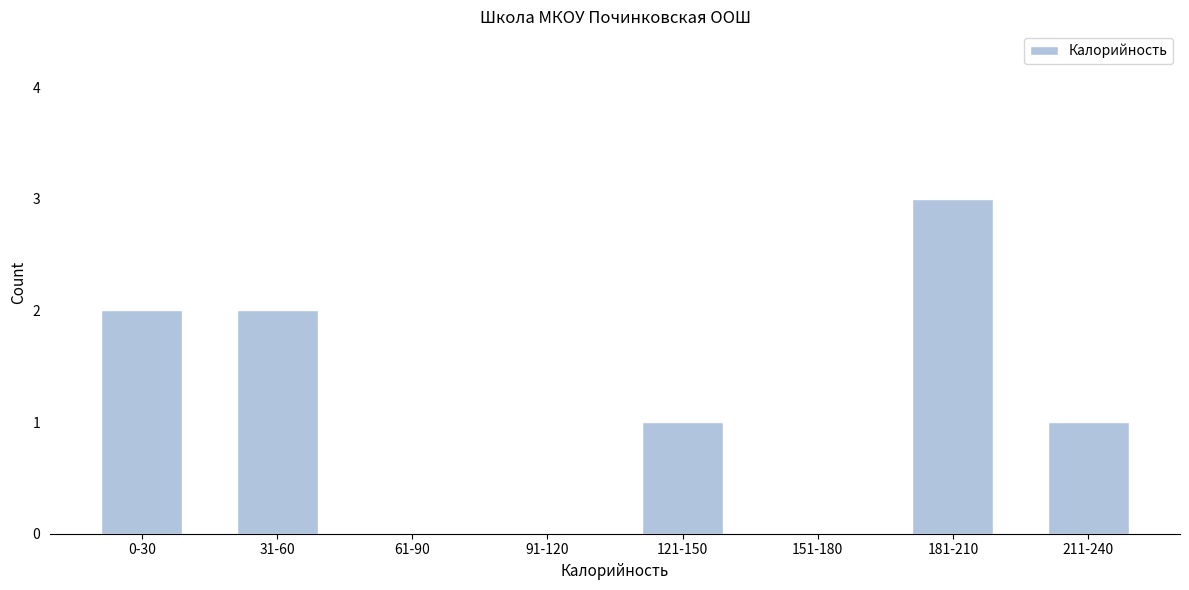

Reading left to right, what are all the values shown in this chart?

0-30=2	31-60=2	61-90=0	91-120=0	121-150=1	151-180=0	181-210=3	211-240=1